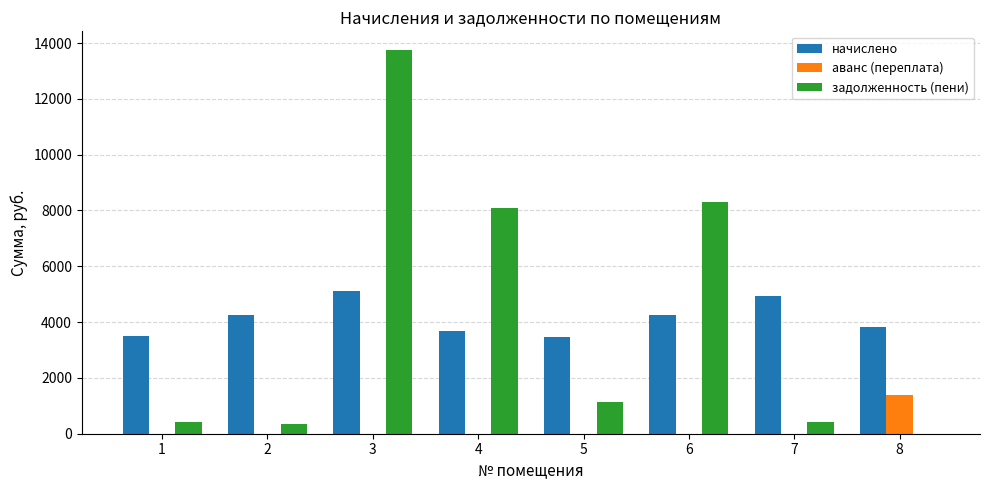

Count the number of data series in this chart.

3